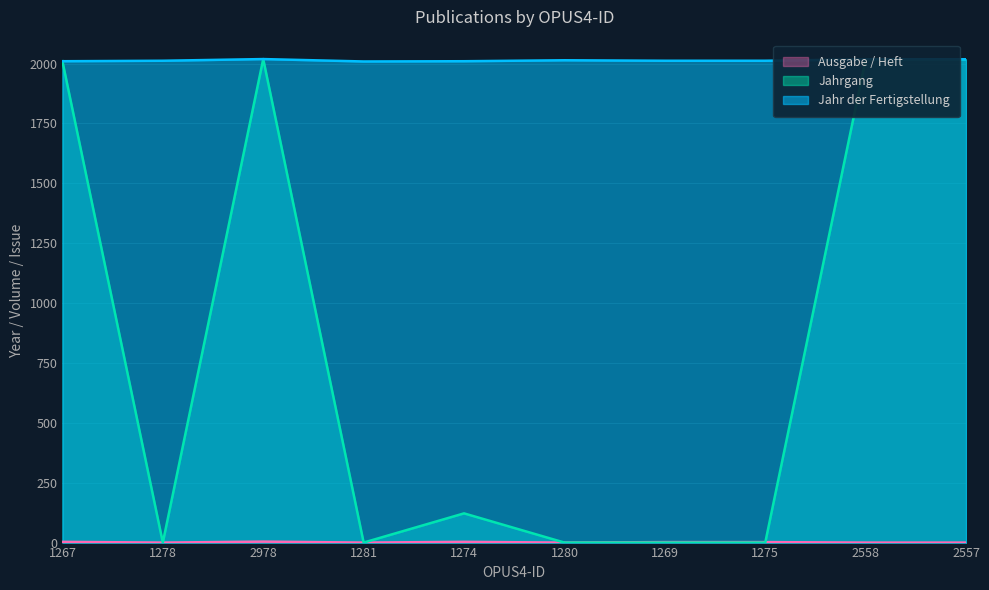

What value does the Jahrgang series have at 2978, to the nearest 10?

2020